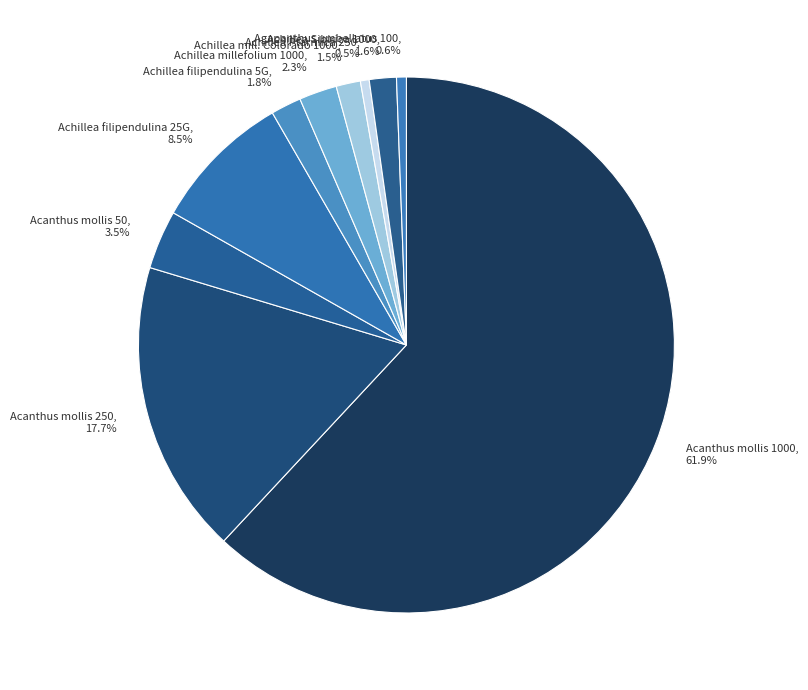

Count the number of slices in the pie.

10